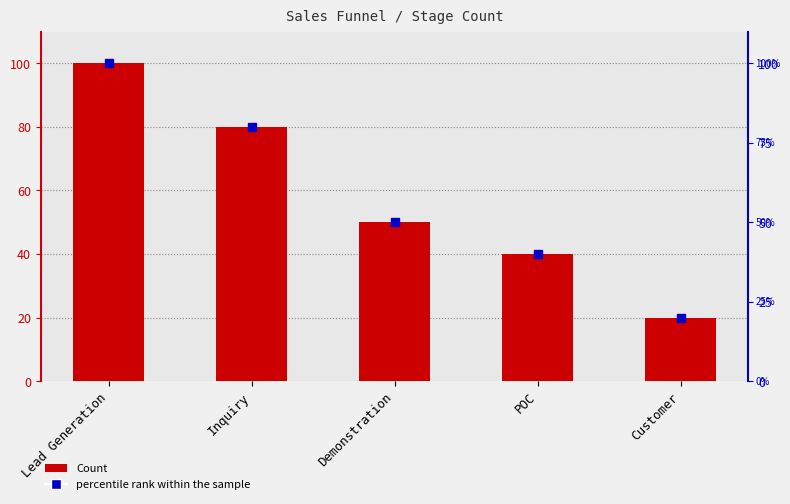

At which label is percentile rank closest to 60?

Demonstration